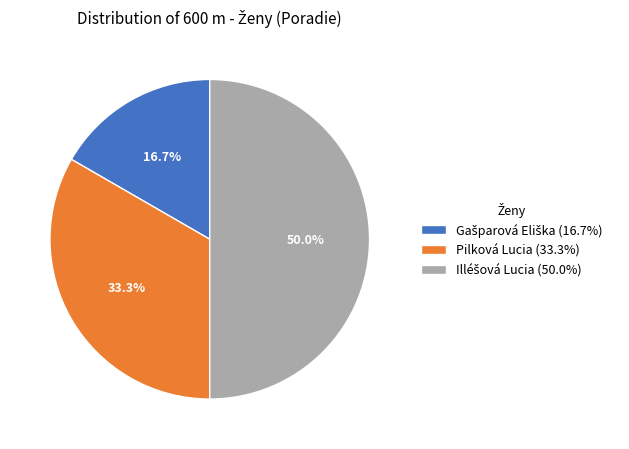

Does Pilková Lucia (33.3%) represent more than half of the total?

No